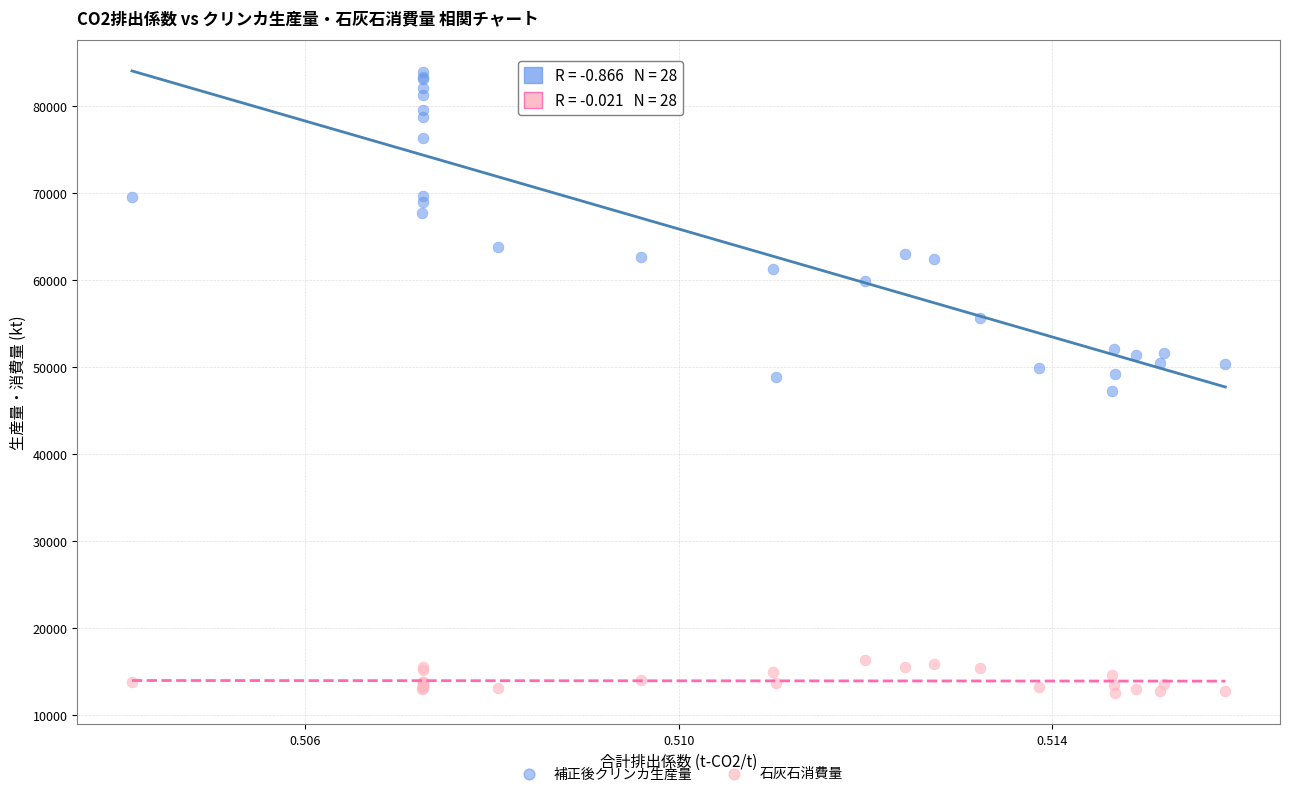

Which series has the largest Y range (max minus min)?

補正後クリンカ生産量